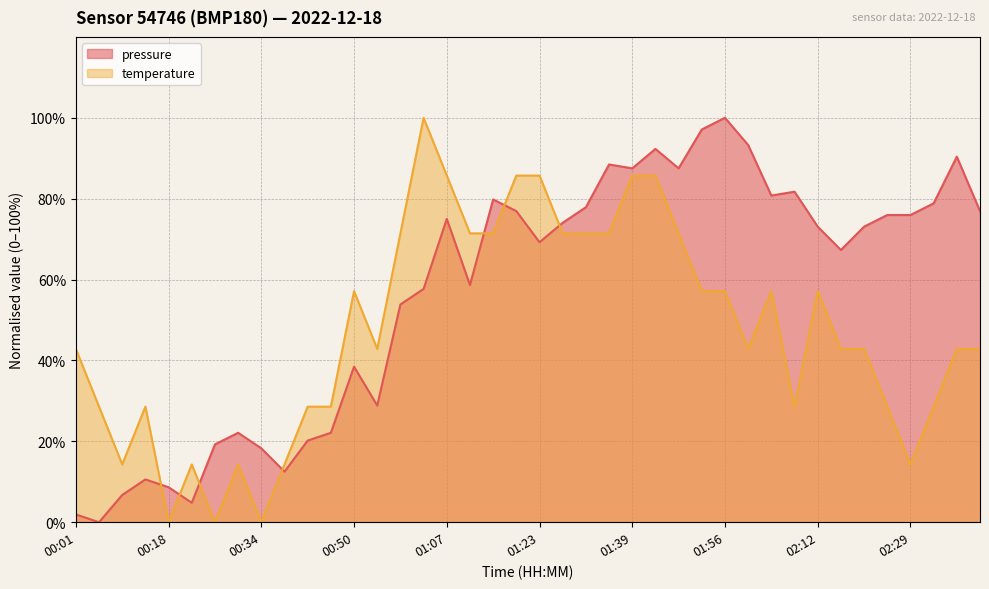

At how many categories does at least one series exceed 65?

26